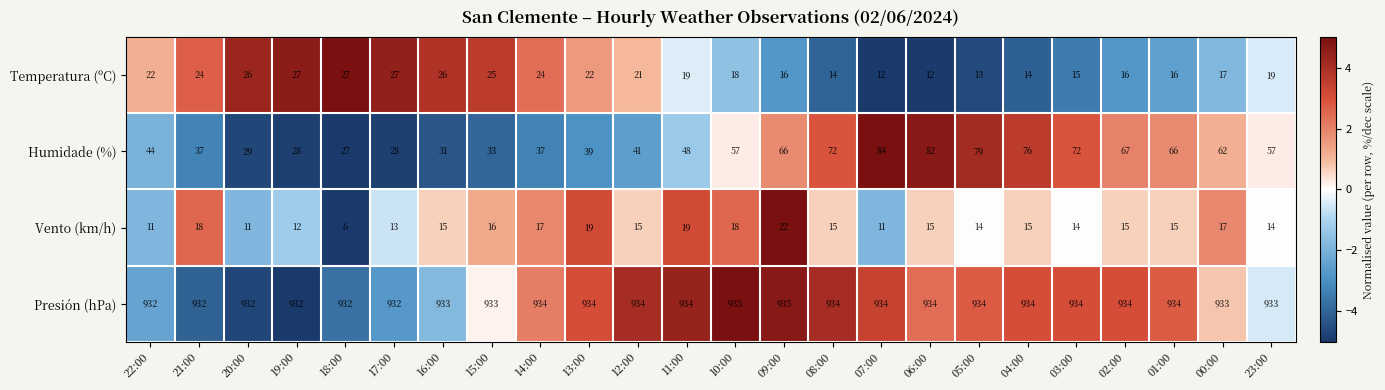

True or false: Temperatura (ºC) has a value of 16 at 01:00.

True